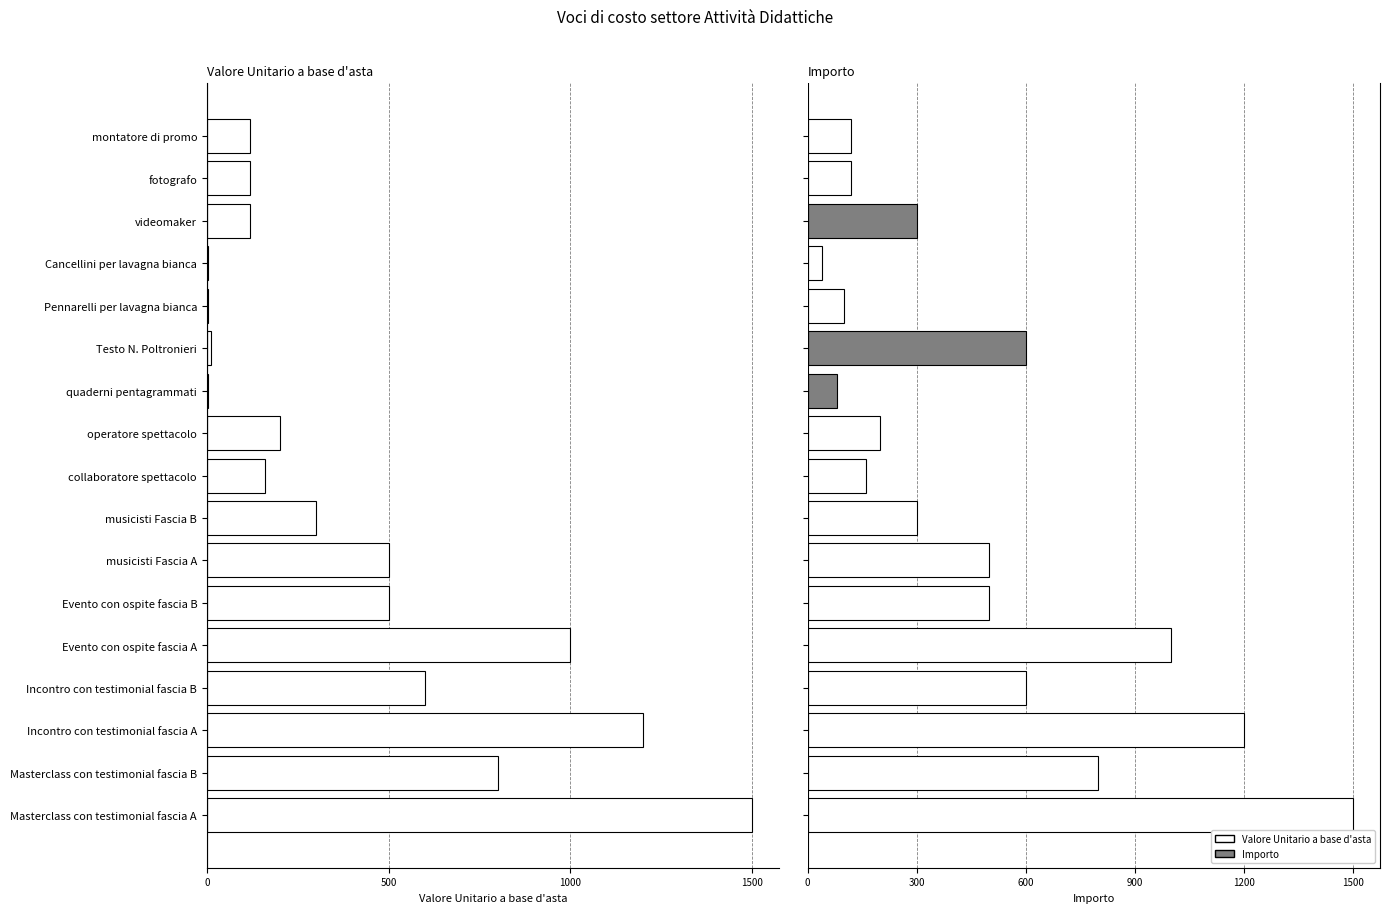

What is the difference between the maximum and minimum values in the Valore Unitario a base d'asta series?

1498.0